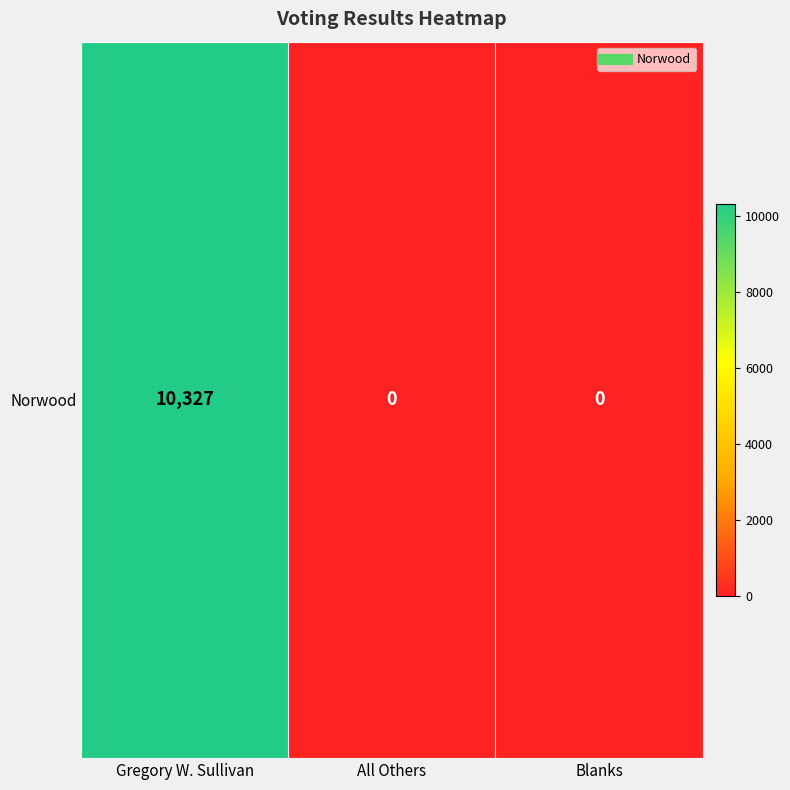

Which label corresponds to the largest value in the chart?

Gregory W. Sullivan